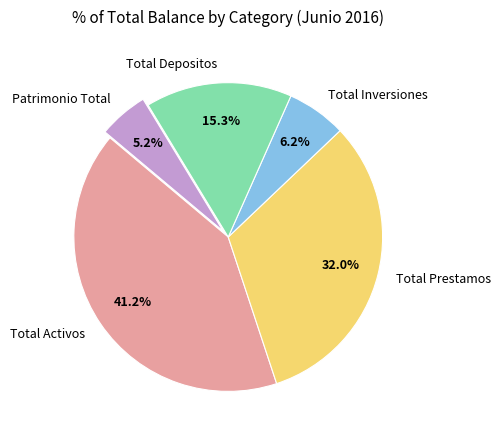

To the nearest percent, what is the average slice percentage?

20%